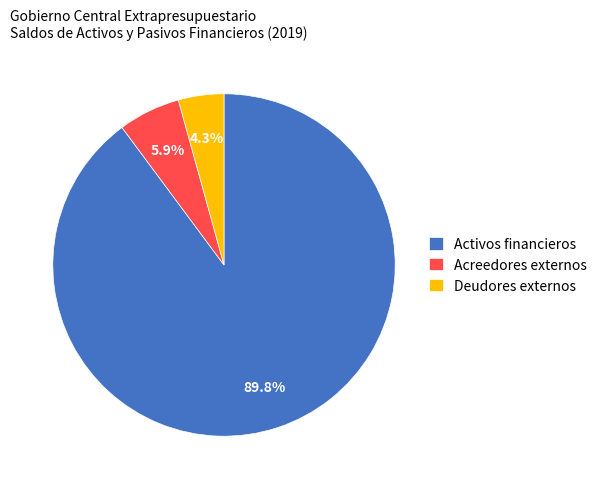

Rank the categories by value from lowest to highest.

Deudores externos, Acreedores externos, Activos financieros